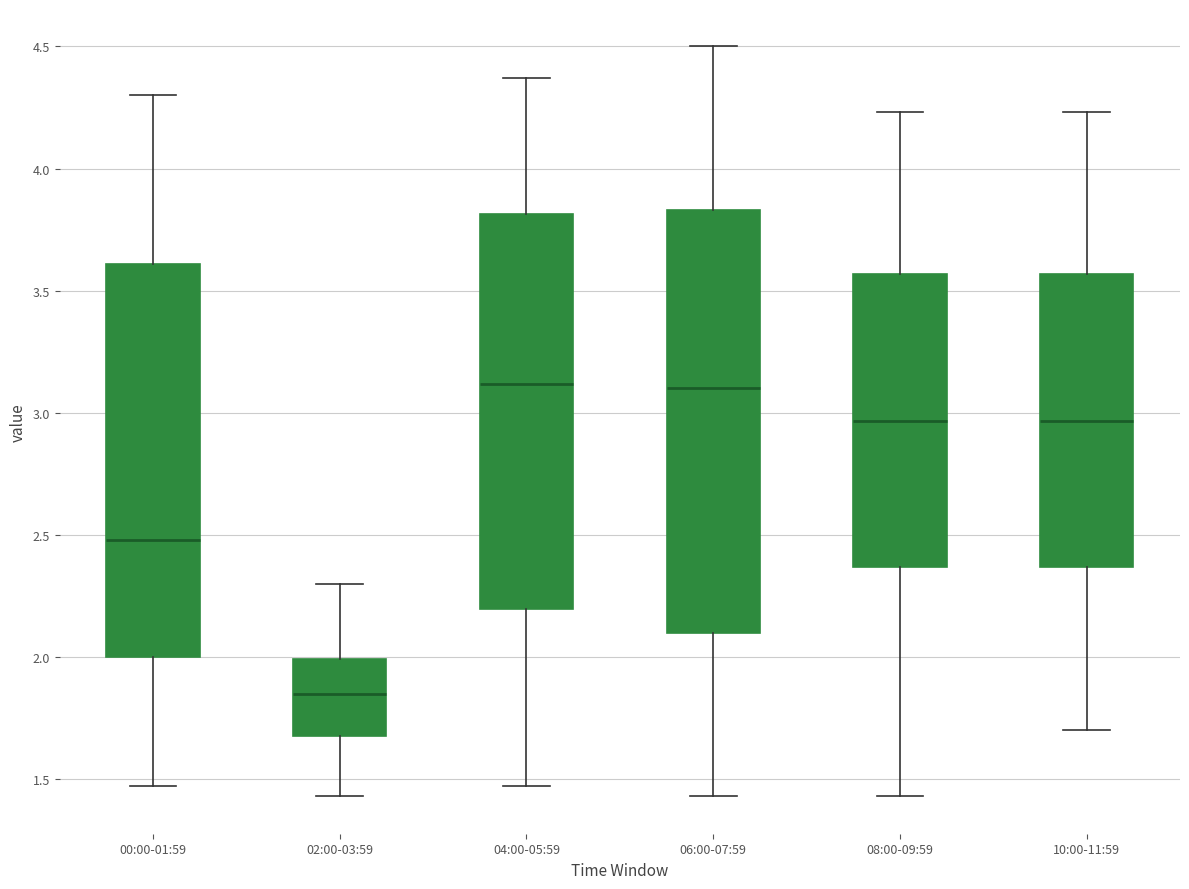

Reading left to right, read every box against the y-axis: the position of its median line, the range the box covers, and the ends of its whiskers. The values are not printed on the chart, so give them approximately, as read against the axis.

00:00-01:59: median 2.50, box 2.00 to 3.60, whiskers 1.45 to 4.30
02:00-03:59: median 1.85, box 1.70 to 2.00, whiskers 1.45 to 2.30
04:00-05:59: median 3.10, box 2.20 to 3.80, whiskers 1.45 to 4.35
06:00-07:59: median 3.10, box 2.10 to 3.85, whiskers 1.45 to 4.50
08:00-09:59: median 2.95, box 2.35 to 3.55, whiskers 1.45 to 4.25
10:00-11:59: median 2.95, box 2.35 to 3.55, whiskers 1.70 to 4.25